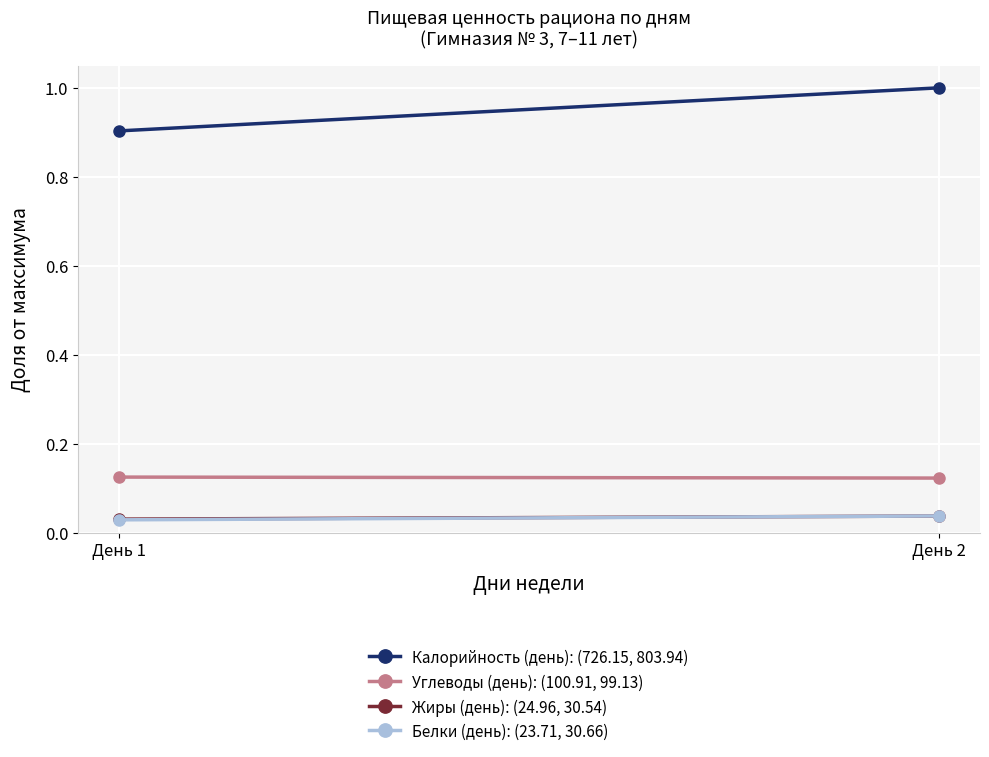

What is the average value of the Калорийность (день): (726.15, 803.94) series?

1.0